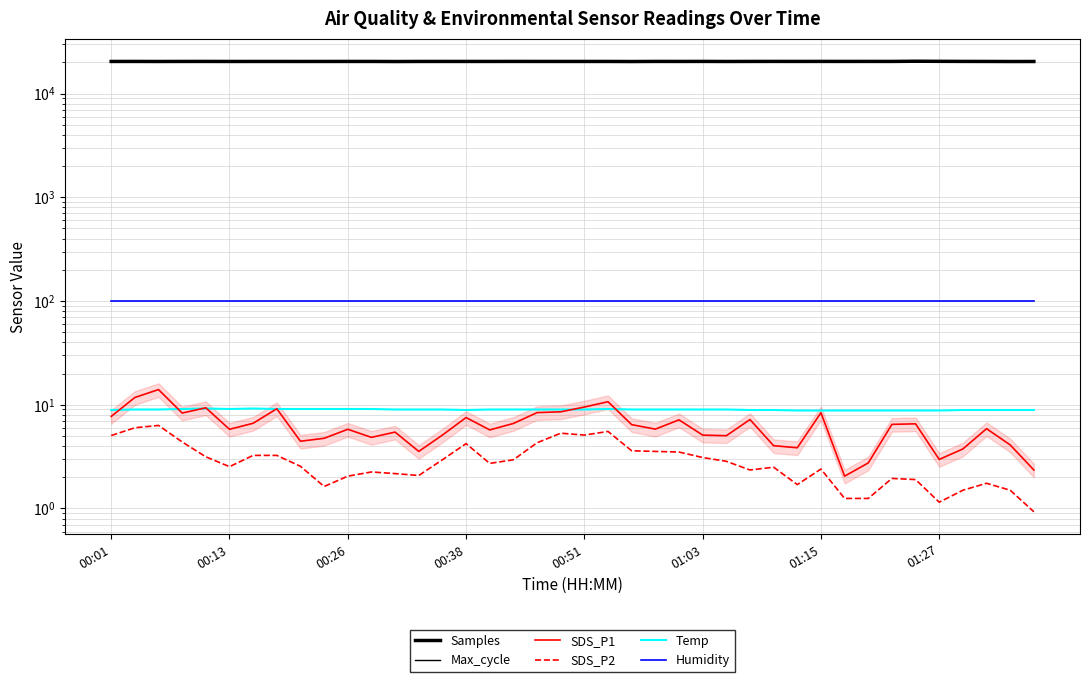

Reading left to right, transcribe all the data shown in this chart.

Samples: 20372.5	20382.2	20359.3	20382.4	20386.0	20367.1	20371.3	20373.9	20369.3	20371.4	20380.7	20380.1	20337.6	20373.0	20382.6	20374.8	20379.0	20390.1	20378.4	20375.8	20373.9	20375.1	20340.3	20388.2	20381.1	20392.3	20361.0	20383.0	20394.0	20385.6	20394.2	20384.1	20393.4	20386.2	20476.0	20432.3	20393.2	20376.5	20344.6	20359.2
Max_cycle: 20029.0	20045.0	20029.0	20476.0	20028.0	20382.0	20044.0	20111.0	20033.0	20028.0	20469.0	20029.0	20389.0	20449.0	20039.0	20474.0	20143.0	20052.0	20033.0	20397.0	20044.0	20052.0	20061.0	20041.0	20128.0	20037.0	20045.0	20037.0	20029.0	20036.0	20081.0	20040.0	20025.0	20044.0	20033.0	20028.0	20037.0	20045.0	20048.0	20474.0
SDS_P1: 7.7	11.8	14.0	8.3	9.3	5.8	6.6	9.2	4.5	4.8	5.8	4.8	5.5	3.5	5.1	7.5	5.7	6.6	8.4	8.6	9.5	10.7	6.4	5.8	7.2	5.1	5.0	7.2	4.0	3.9	8.4	2.0	2.8	6.5	6.5	3.0	3.8	5.9	4.1	2.4
SDS_P2: 5.0	6.0	6.3	4.4	3.1	2.5	3.2	3.2	2.5	1.6	2.0	2.2	2.2	2.1	3.0	4.2	2.7	3.0	4.3	5.3	5.1	5.5	3.6	3.5	3.5	3.1	2.9	2.4	2.5	1.7	2.4	1.2	1.2	1.9	1.9	1.1	1.5	1.8	1.5	0.9
Temp: 8.9	9.0	9.0	9.1	9.2	9.1	9.2	9.1	9.1	9.1	9.1	9.1	9.0	9.0	9.0	8.9	9.0	9.0	9.0	9.0	9.0	9.1	9.0	9.0	9.0	9.0	9.0	8.9	8.9	8.8	8.8	8.8	8.8	8.8	8.8	8.8	8.9	8.9	8.9	8.9
Humidity: 99.9	99.9	99.9	99.9	99.9	99.9	99.9	99.9	99.9	99.9	99.9	99.9	99.9	99.9	99.9	99.9	99.9	99.9	99.9	99.9	99.9	99.9	99.9	99.9	99.9	99.9	99.9	99.9	99.9	99.9	99.9	99.9	99.9	99.9	99.9	99.9	99.9	99.9	99.9	99.9